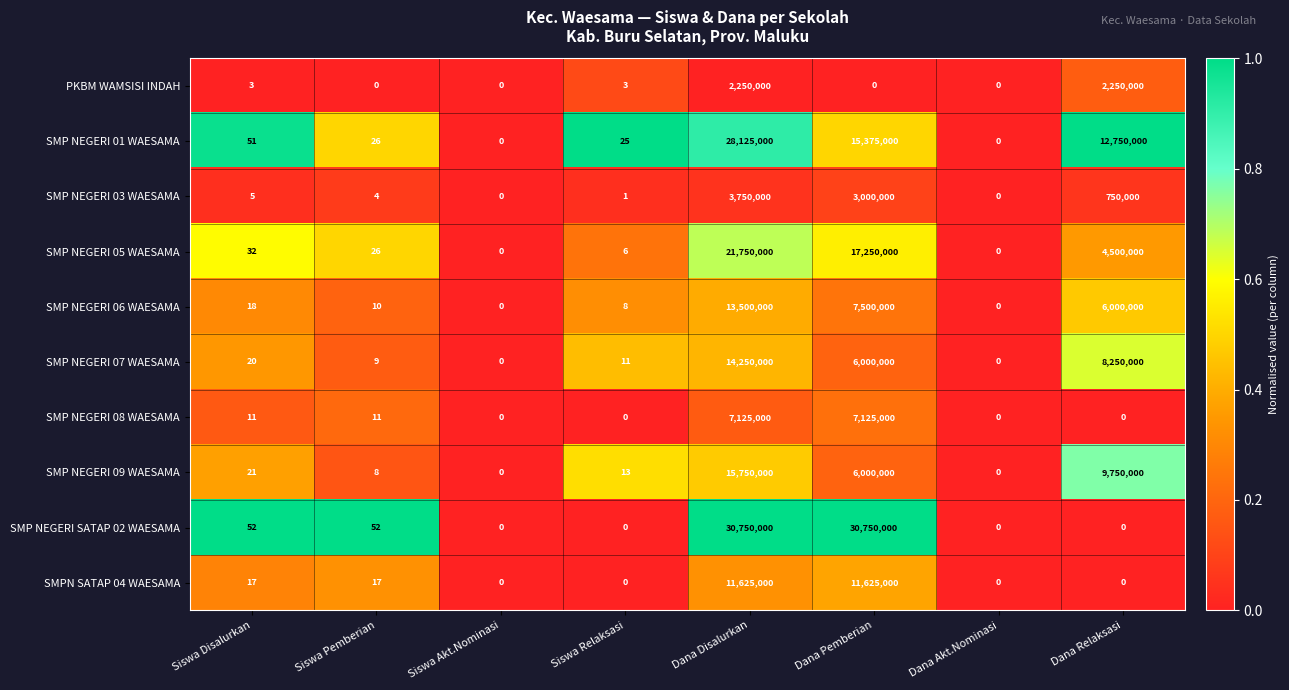

How many data points does each series have?

8